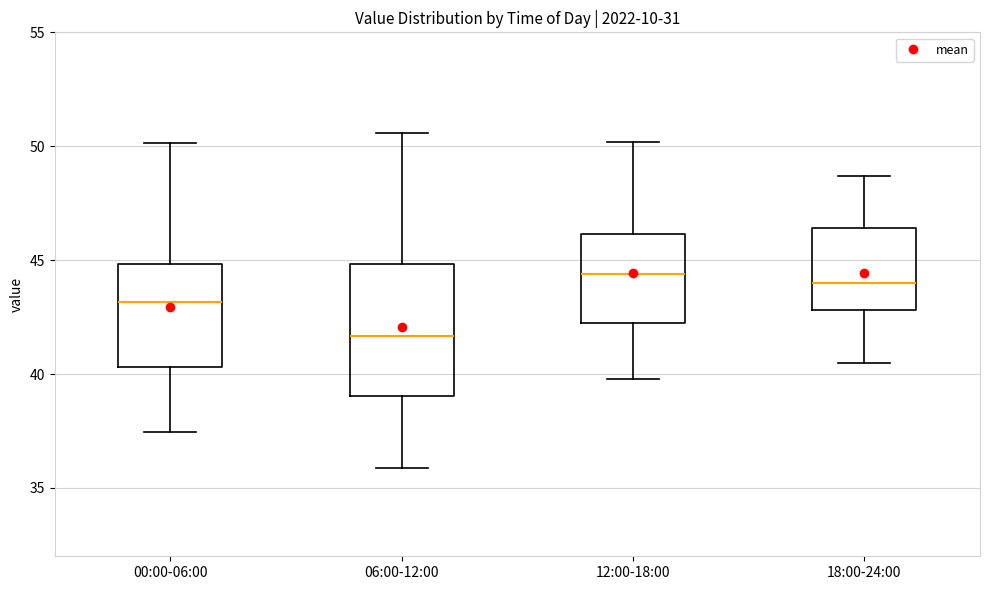

Where is the lower edge of the box for 00:00-06:00 on the y-axis? The values are not printed on the chart, so give them approximately, as read against the axis.

40.5